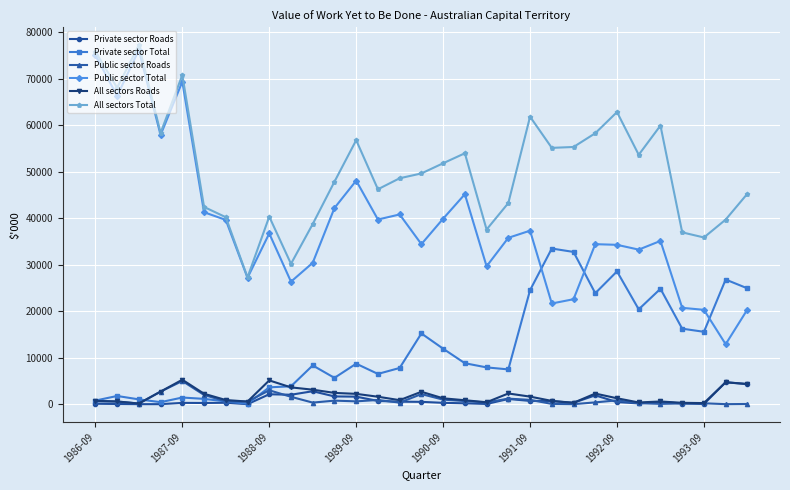

True or false: Private sector Total has more than 0 points higher than both neighbors.

True